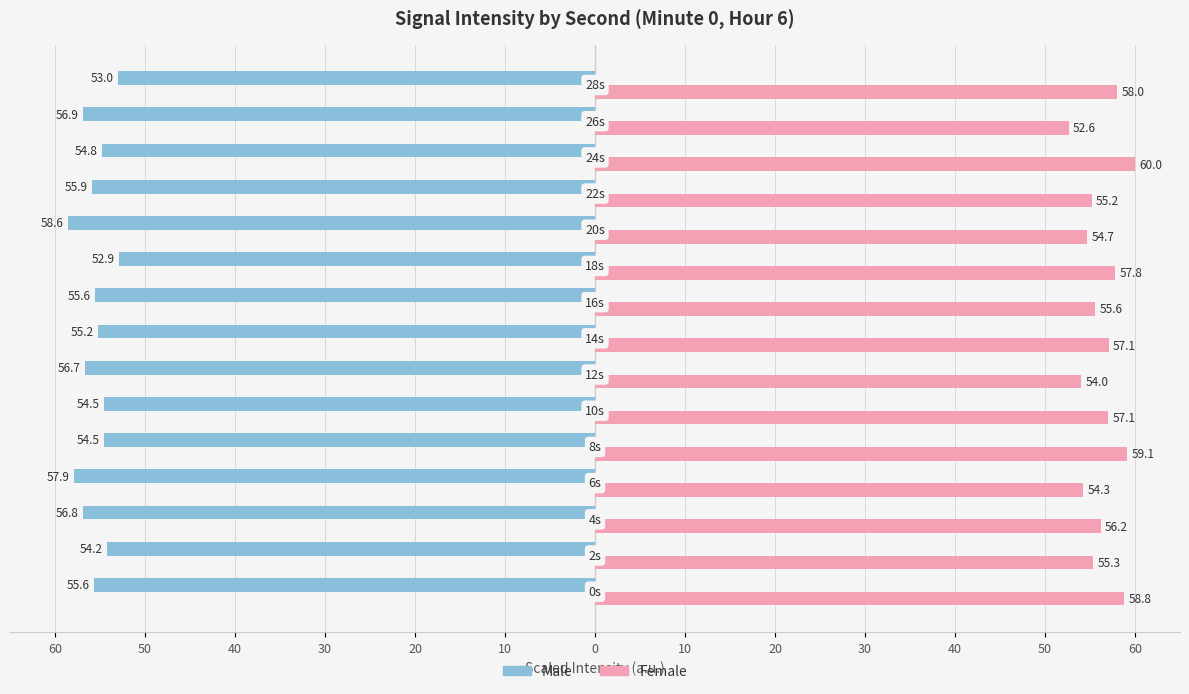

Rank the series by their maximum value, from lowest to highest.

Male, Female